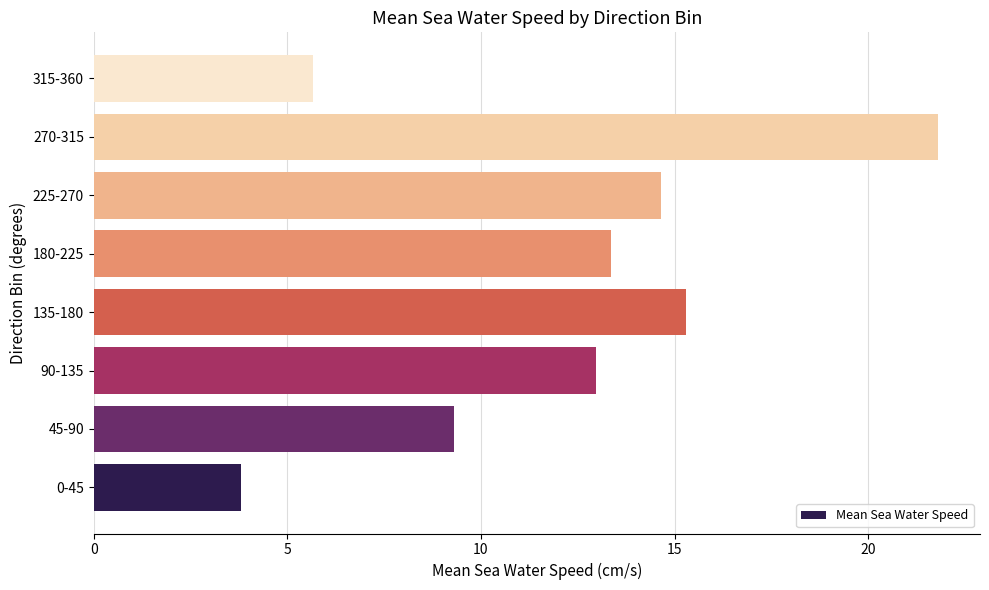

Between 45-90 and 135-180, which is larger?

135-180